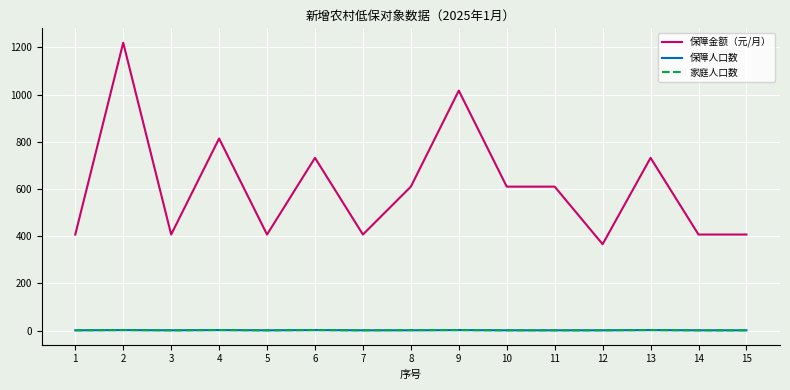

What is the maximum value shown in the chart?

1220